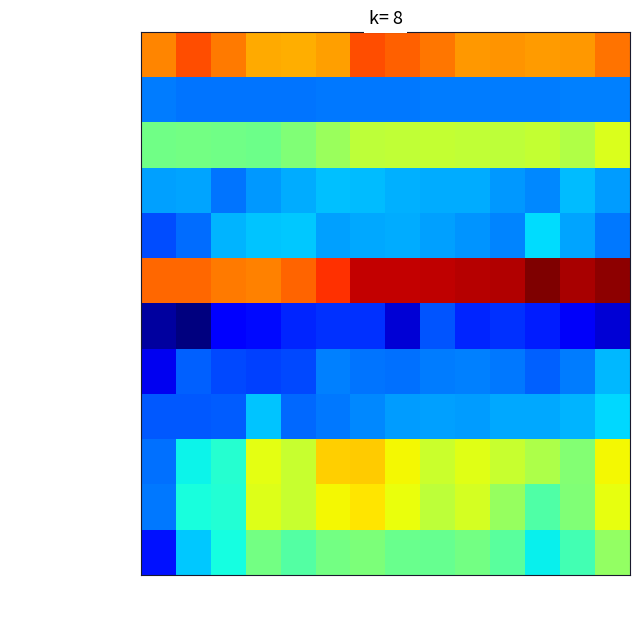

List the series in order of their peak value, highest first.

G&A expenses, Net interest income, Ordinary profits, Profits before taxes, Net fees and commissions, Net profit (parent), Net other operating profits, Equity in earnings, Net trading profits, Net gains on equity sec., Trust fees, Credit costs